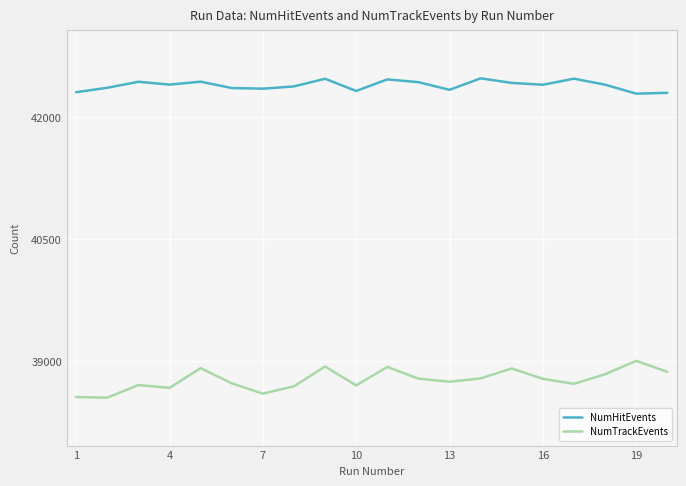

What is the lowest value of the NumHitEvents series?

42287